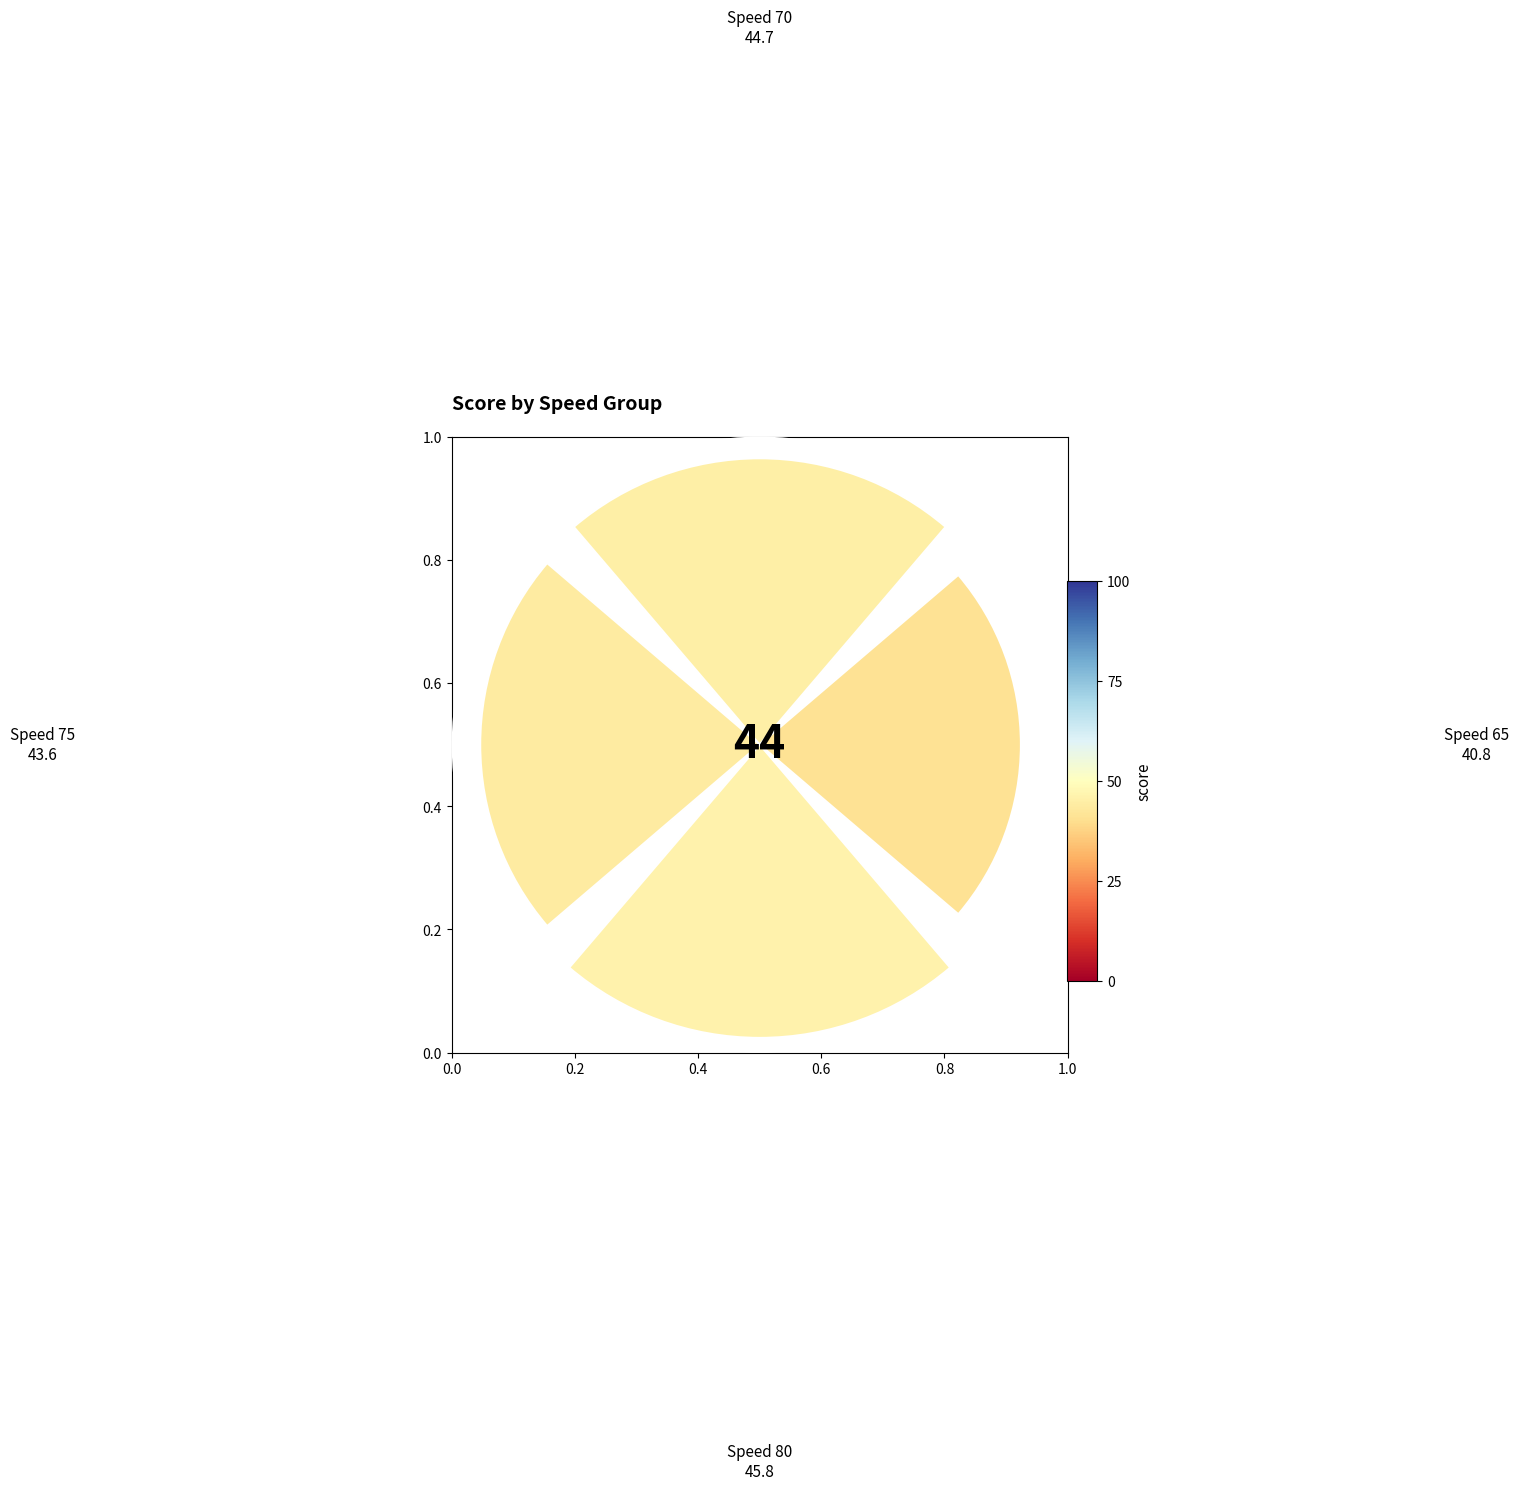

Does 0.0 account for over 50% of the chart?

No